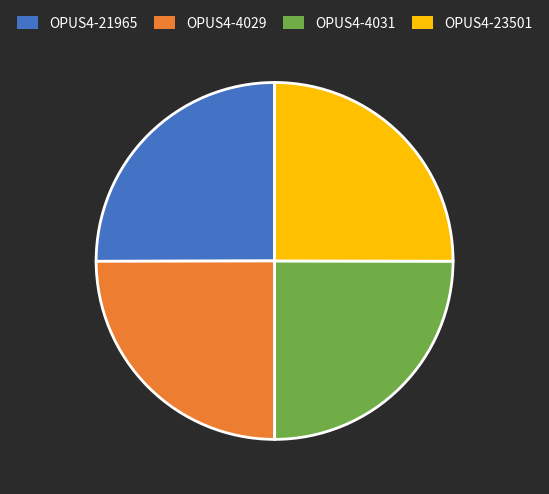

Is it true that OPUS4-21965 is 37% of the pie?

False